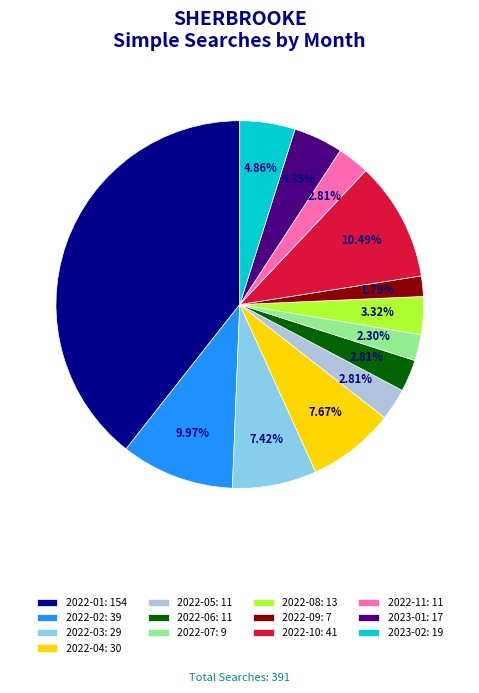

Which has a higher value, 2022-09: 7 or 2022-08: 13?

2022-08: 13